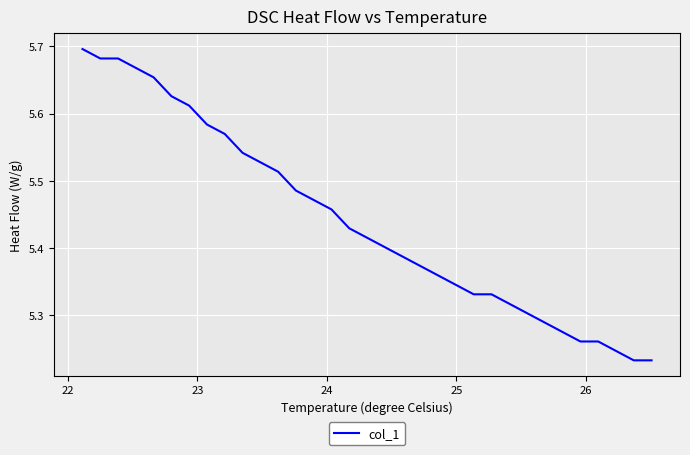

What is the difference between the maximum and minimum values?

0.5